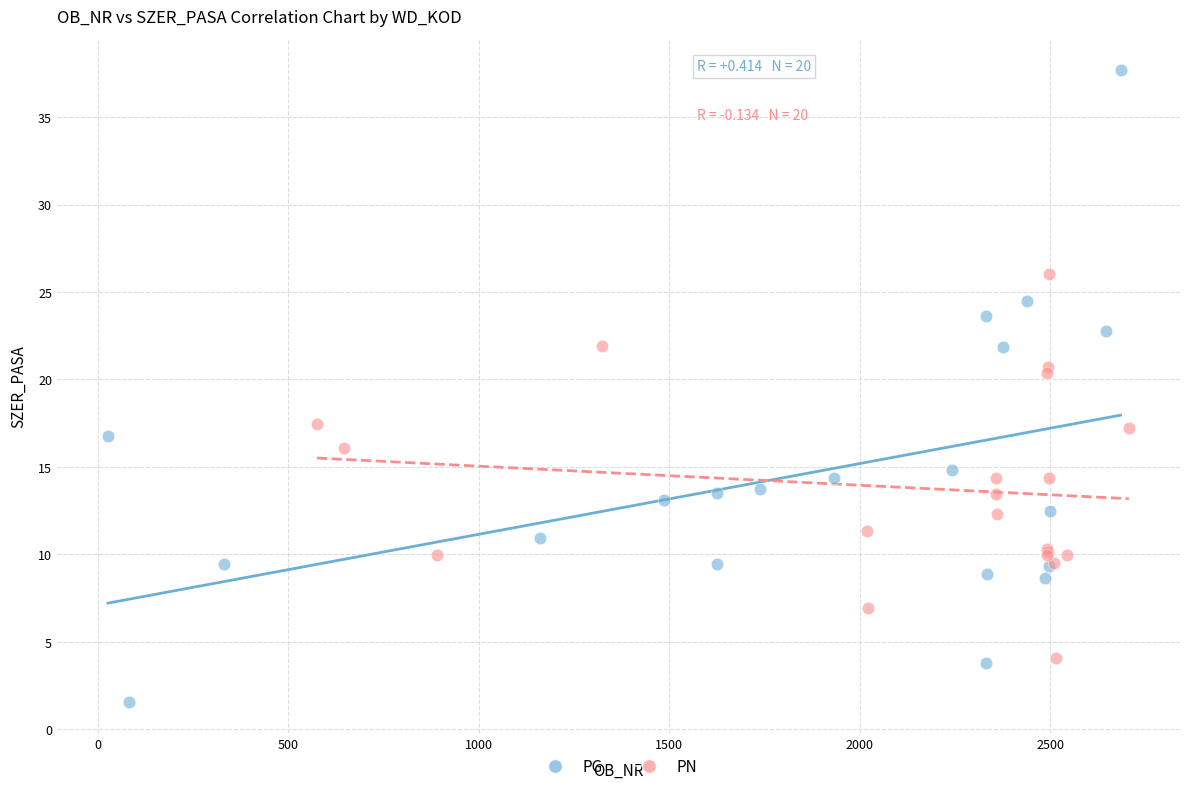

What are all the series names shown in the legend?

PG, PN